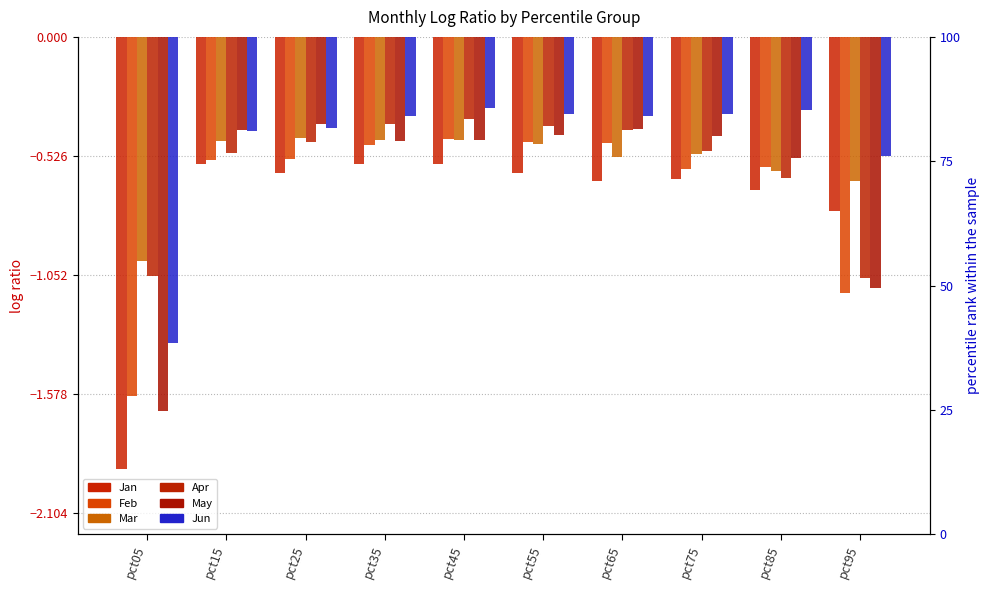

Between pct15 and pct85, which series saw the biggest shift?

Mar